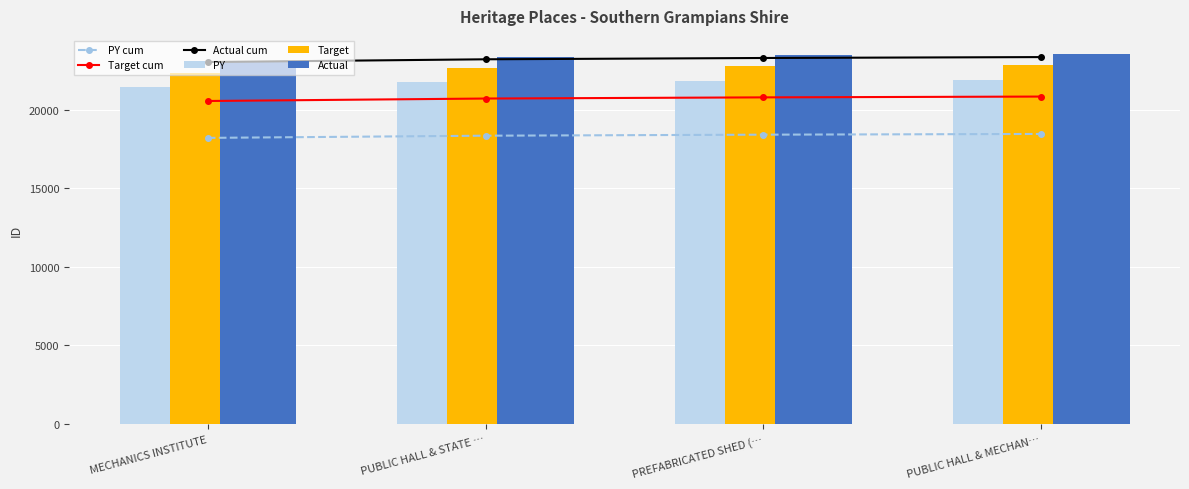

Does the chart contain any negative values?

No